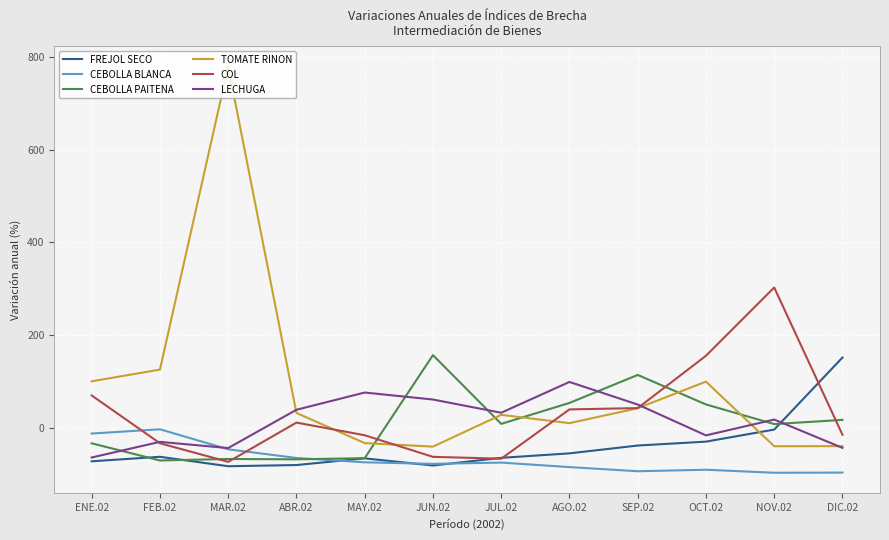

What is the difference between the CEBOLLA BLANCA values at OCT.02 and JUN.02?

12.6